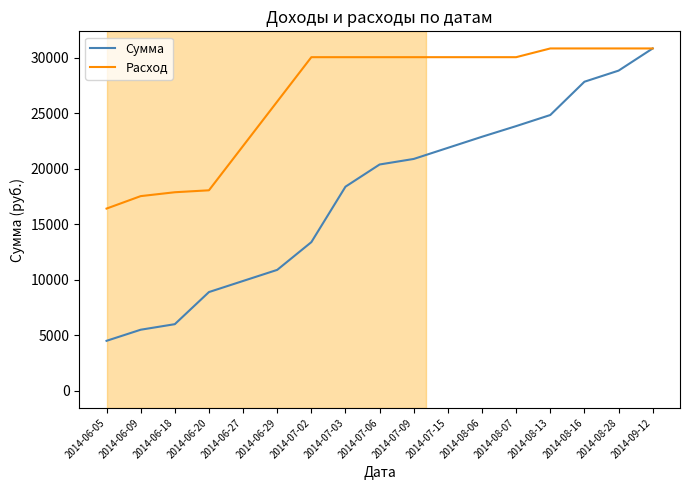

True or false: Расход has a value of 27710 at 2014-06-18.

False